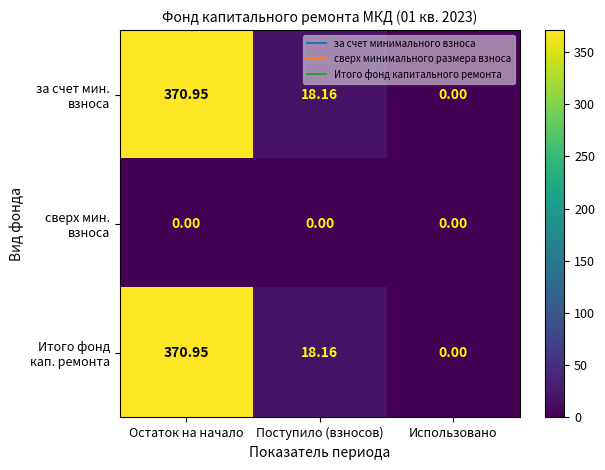

At which category does the chart reach its peak across all series?

Остаток на начало